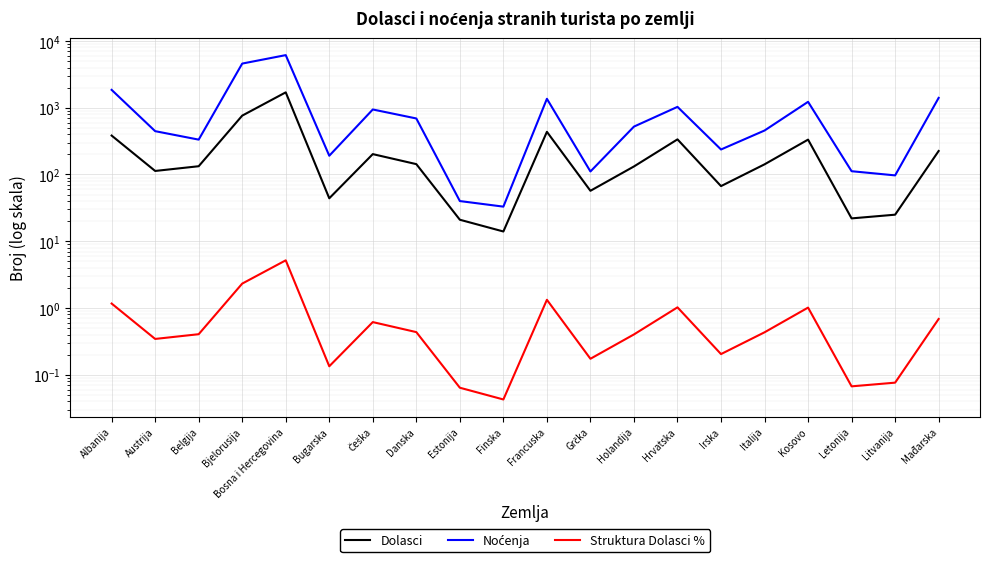

What is the difference between the second highest and minimum values in the Noćenja series?

4557.0